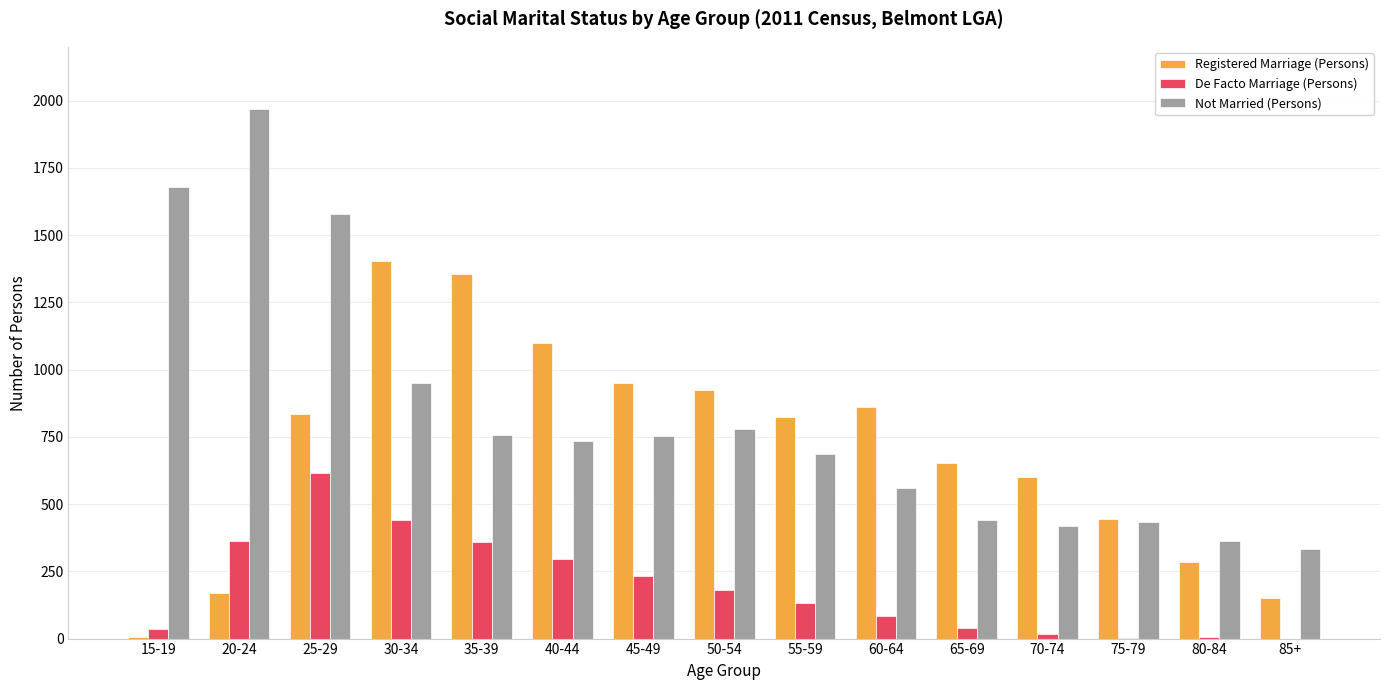

Is the value of Registered Marriage (Persons) at 20-24 greater than the value of Not Married (Persons) at 20-24?

No